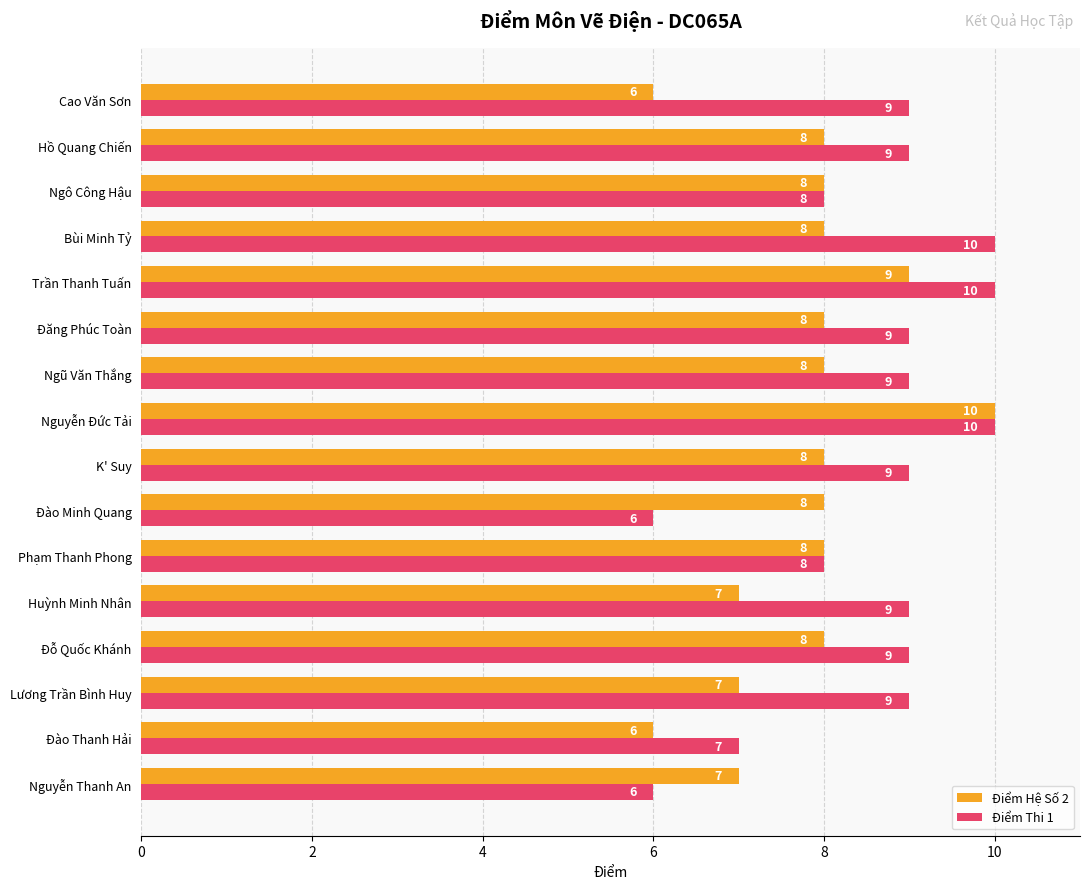

Rank the series at Huỳnh Minh Nhân from highest to lowest value.

Điểm Thi 1, Điểm Hệ Số 2